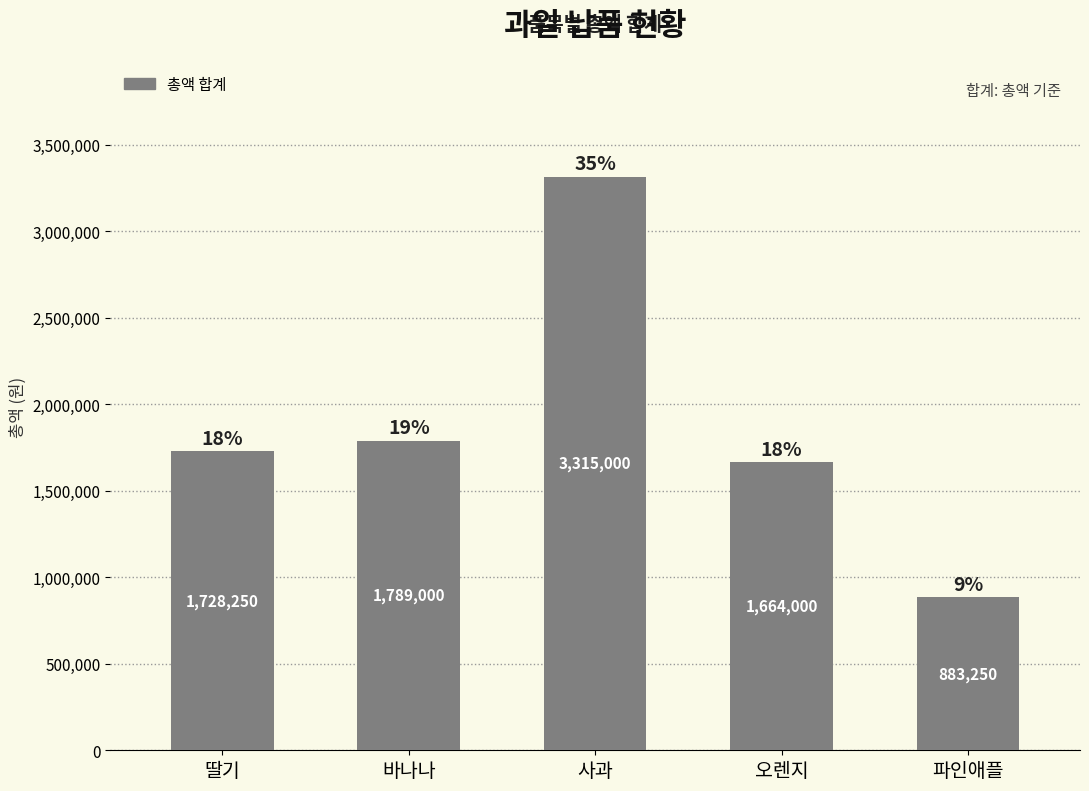

The value at 딸기 is 1728250. True or false?

True